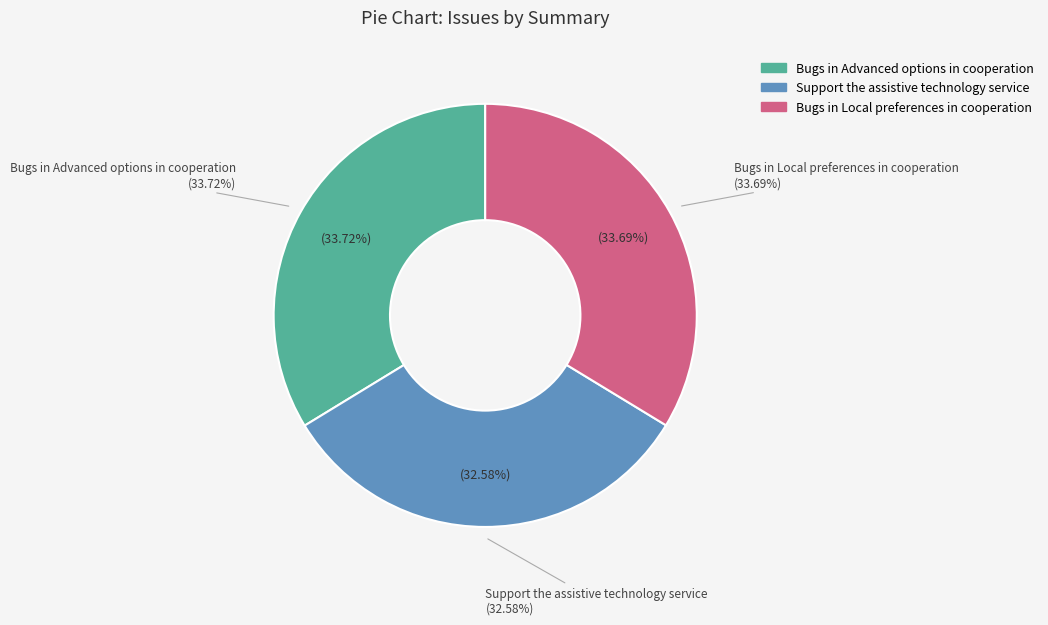

Rank the categories by value from highest to lowest.

Bugs in Advanced options in cooperation, Bugs in Local preferences in cooperation, Support the assistive technology service